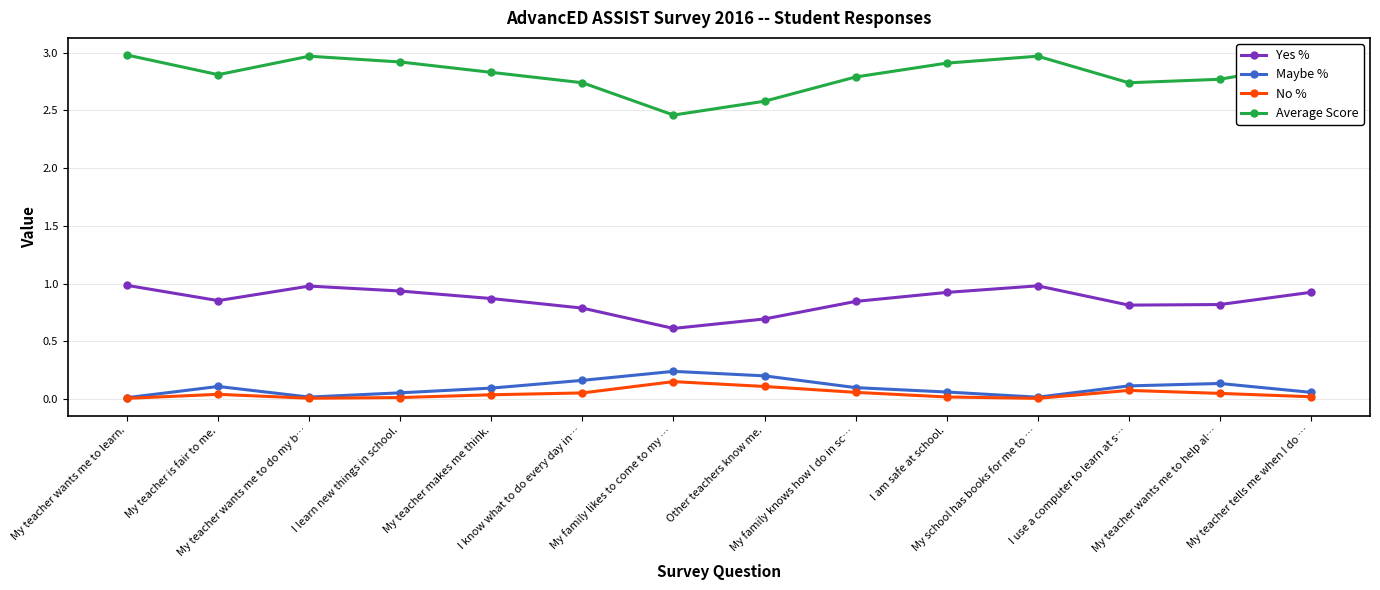

Which series has the largest range (max minus min)?

Average Score